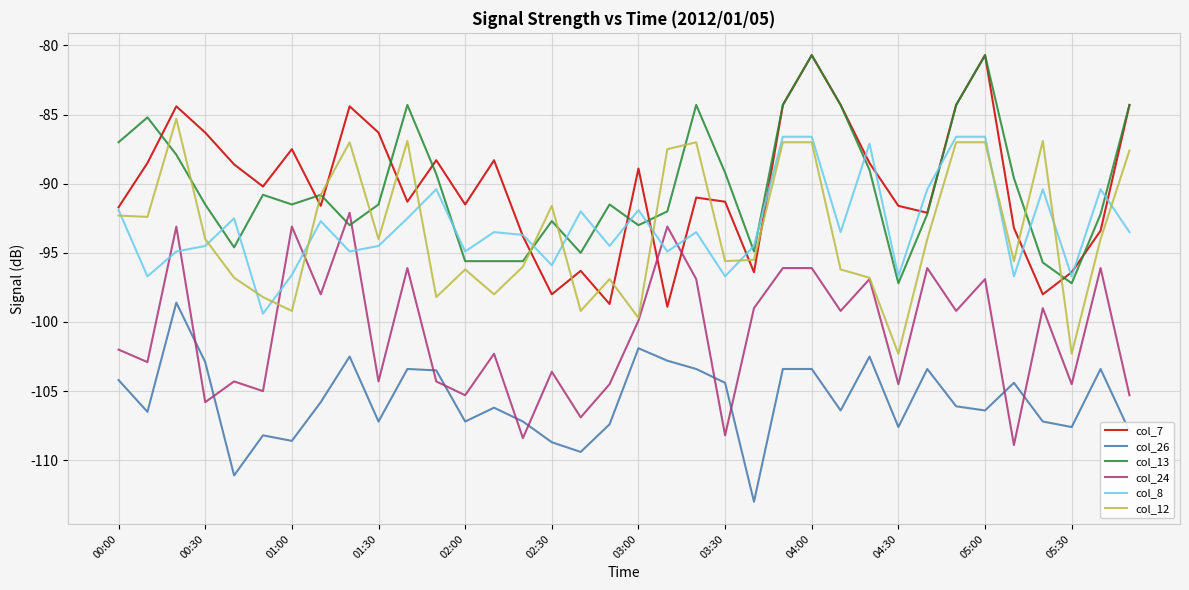

True or false: col_8 and col_26 intersect in this chart.

False